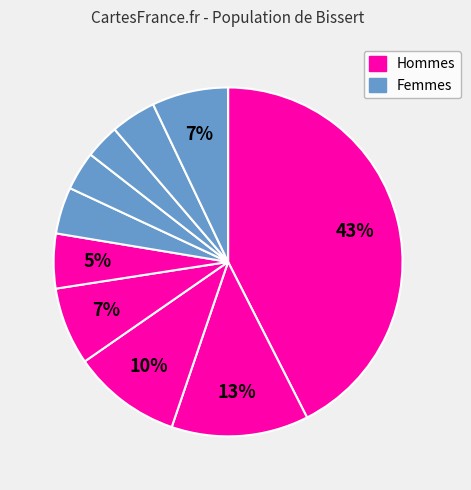

How many slices are in this pie chart?

10